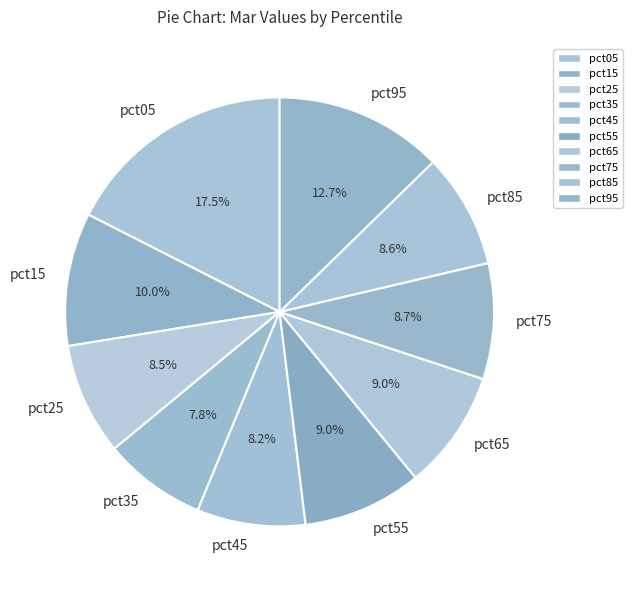

How much of the chart is everything except pct35?

92.2%